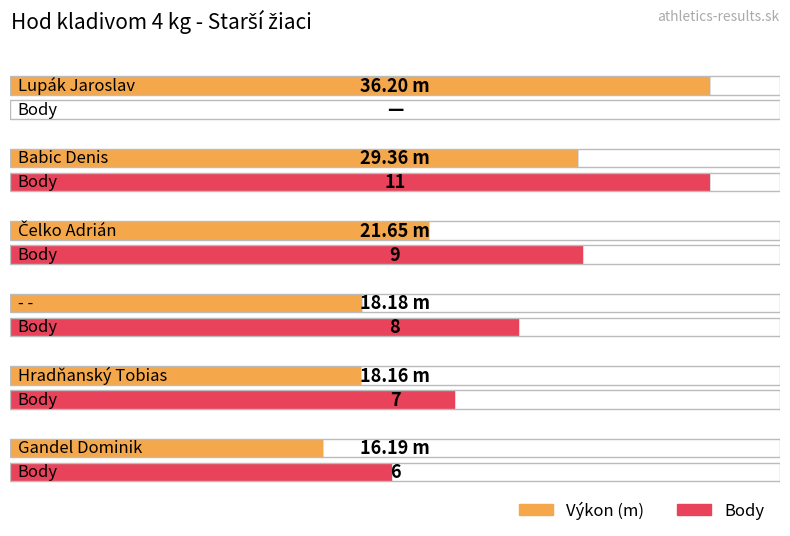

What is the label of the 4th bar from the left?

- -